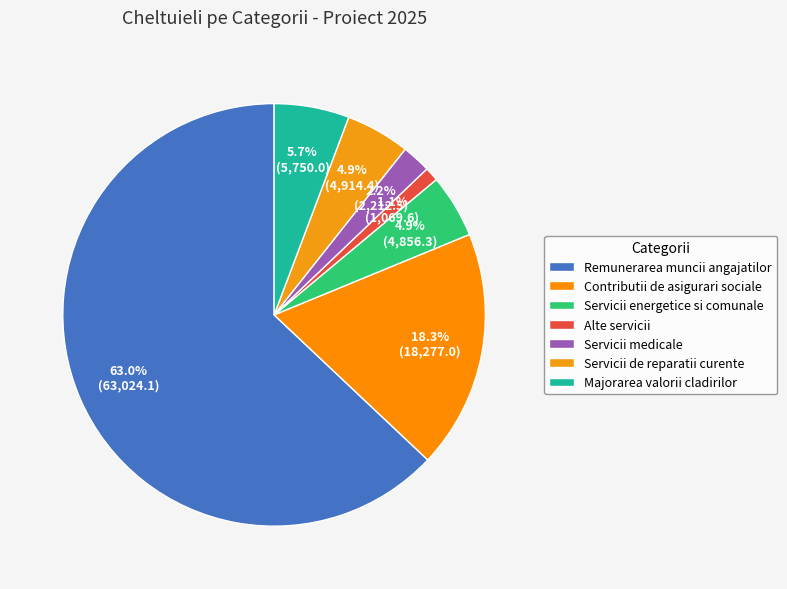

Does any single category account for the majority?

Yes